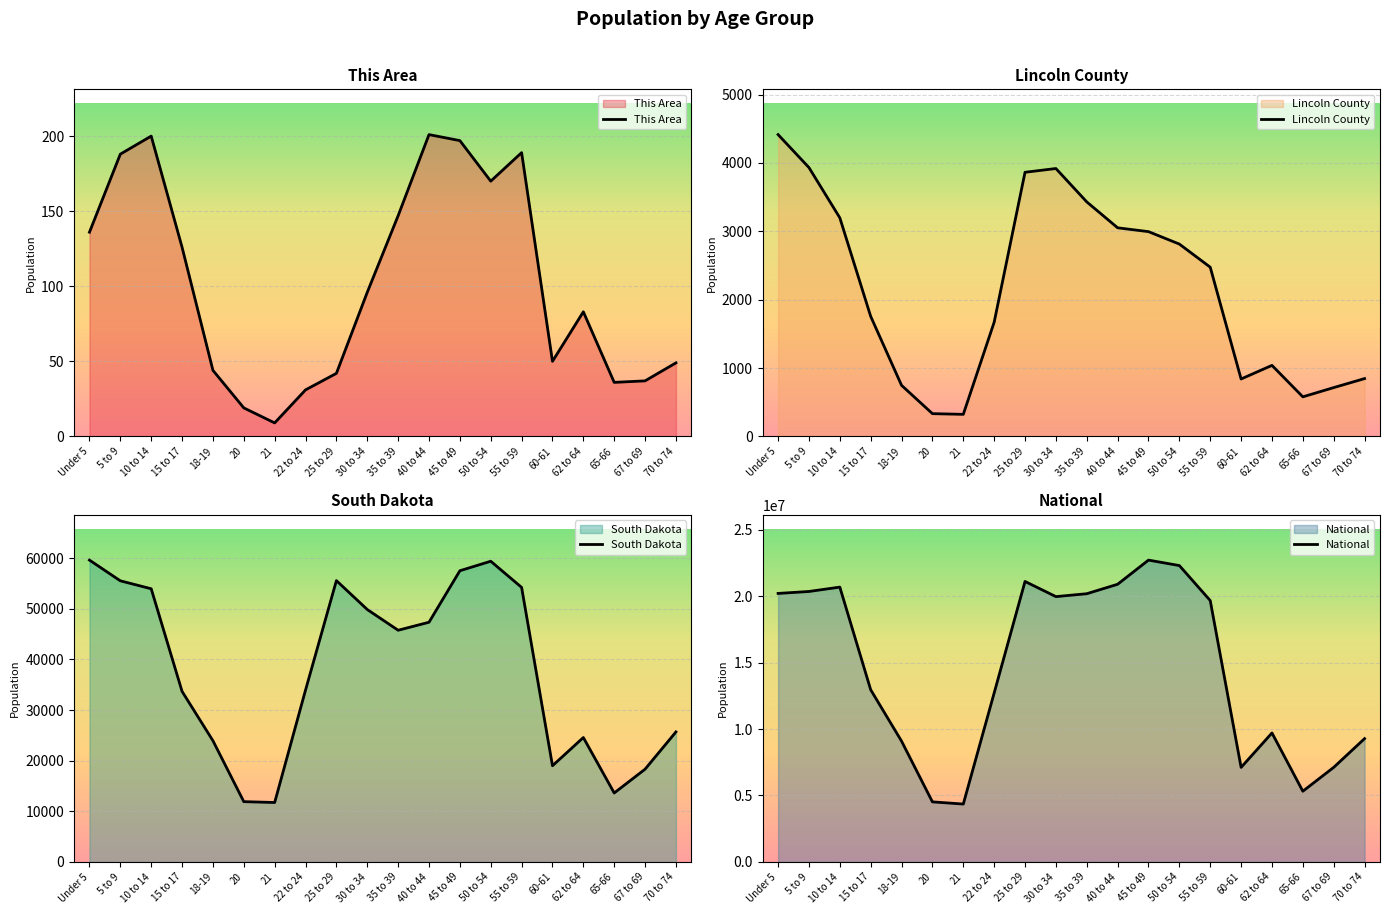

True or false: Lincoln County and This Area cross at least once.

False